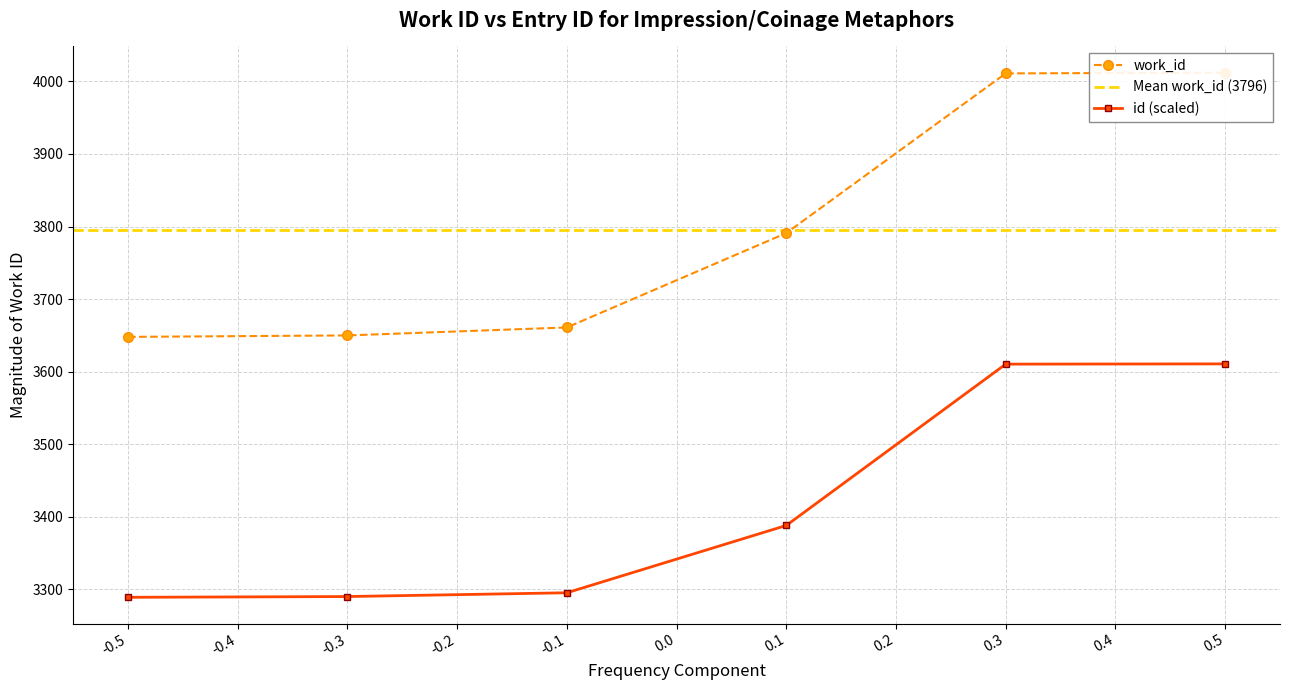

True or false: id (scaled) has more than 1 points higher than both neighbors.

False